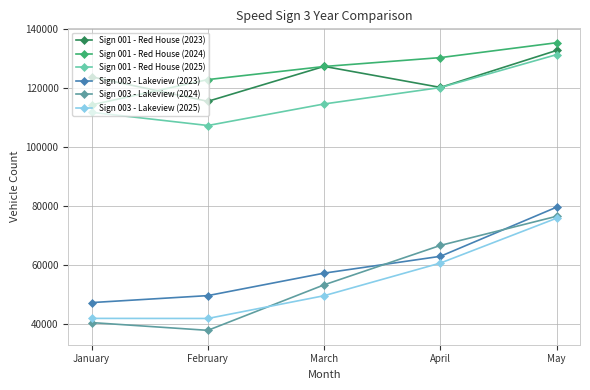

Is the value of Sign 003 - Lakeview (2025) at March greater than the value of Sign 001 - Red House (2023) at January?

No